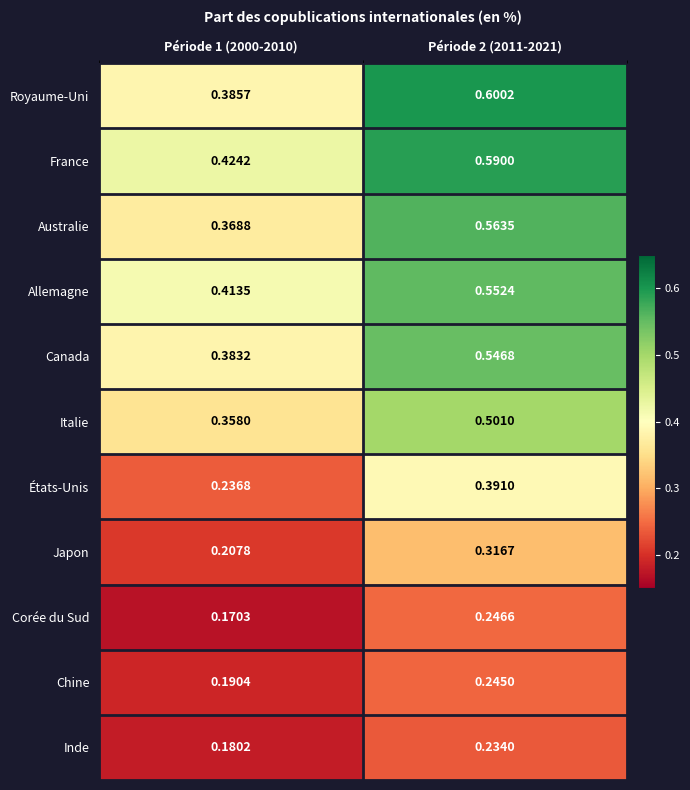

Which series has the largest total across all categories?

France